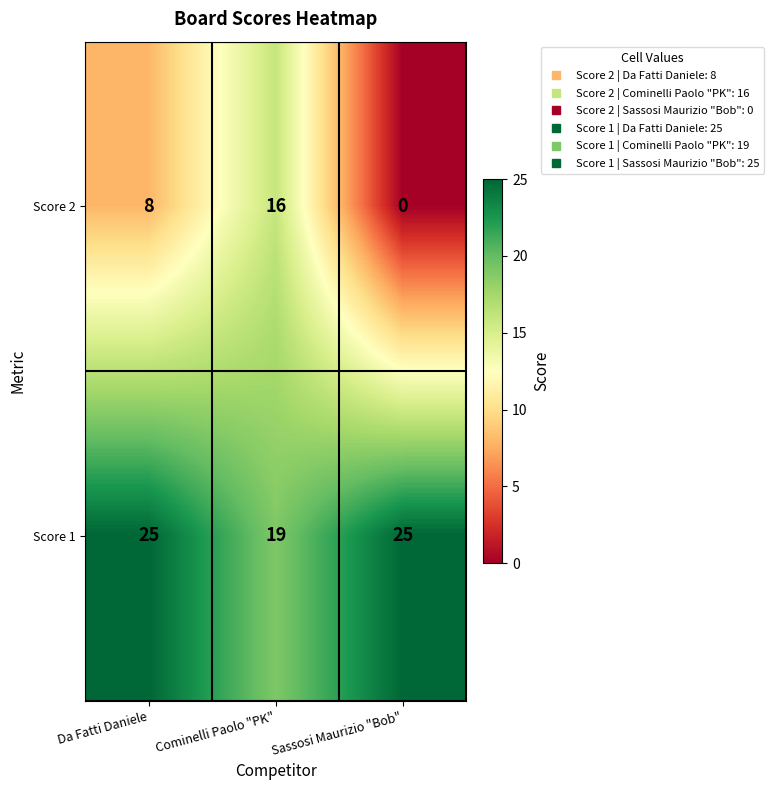

True or false: Score 1 has a value of 19 at Cominelli Paolo "PK".

True